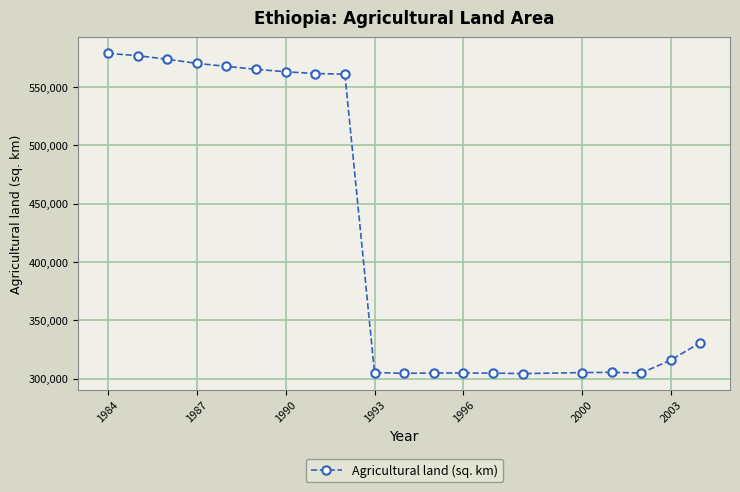

What is the value of the 2nd point from the left?

576900